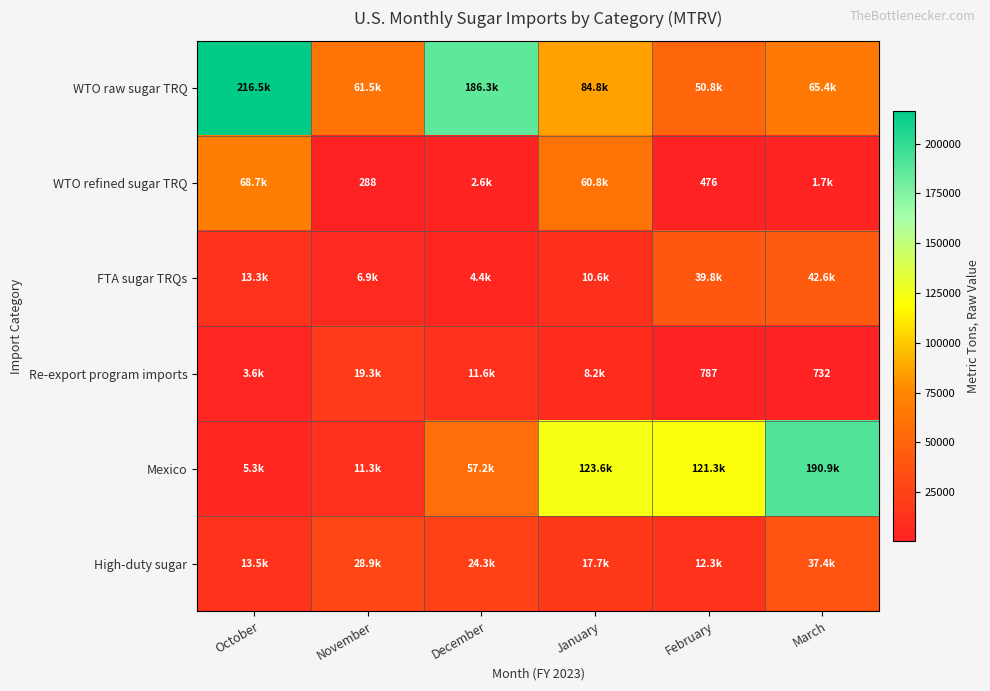

Between December and March, which series saw the biggest shift?

Mexico